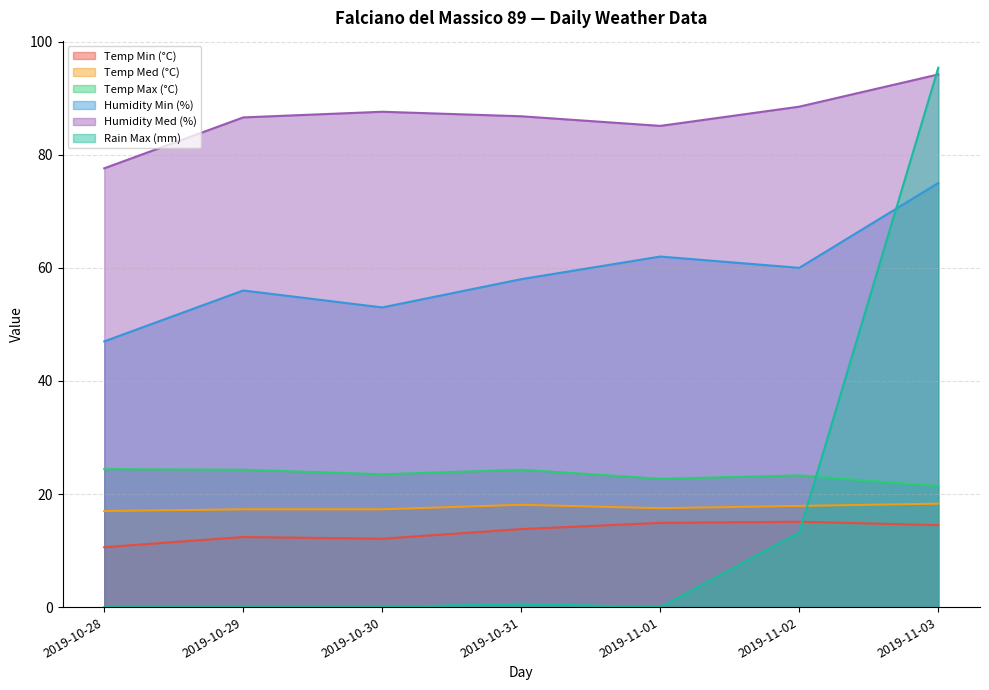

Where is Temp Med (°C) nearest to the value 17?

2019-10-28